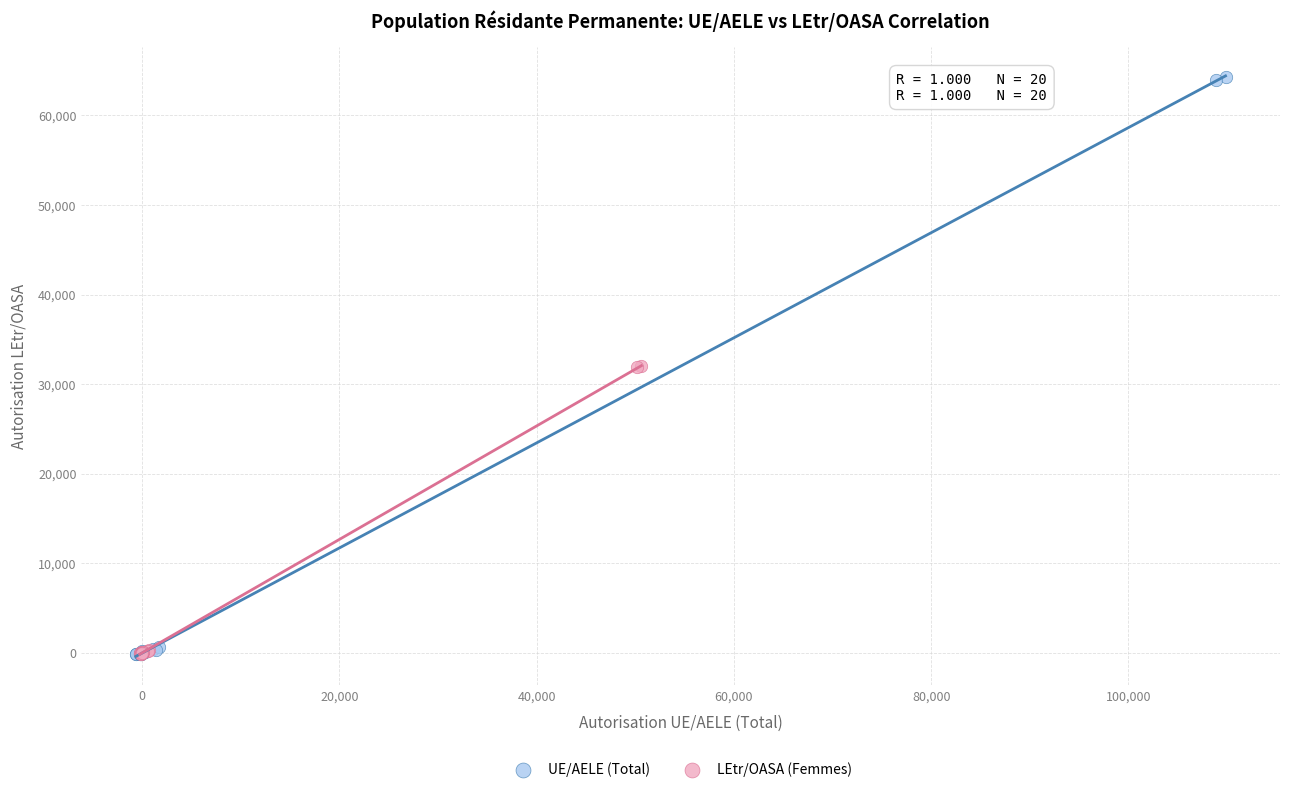

Which series has the widest spread of Y values?

UE/AELE (Total)